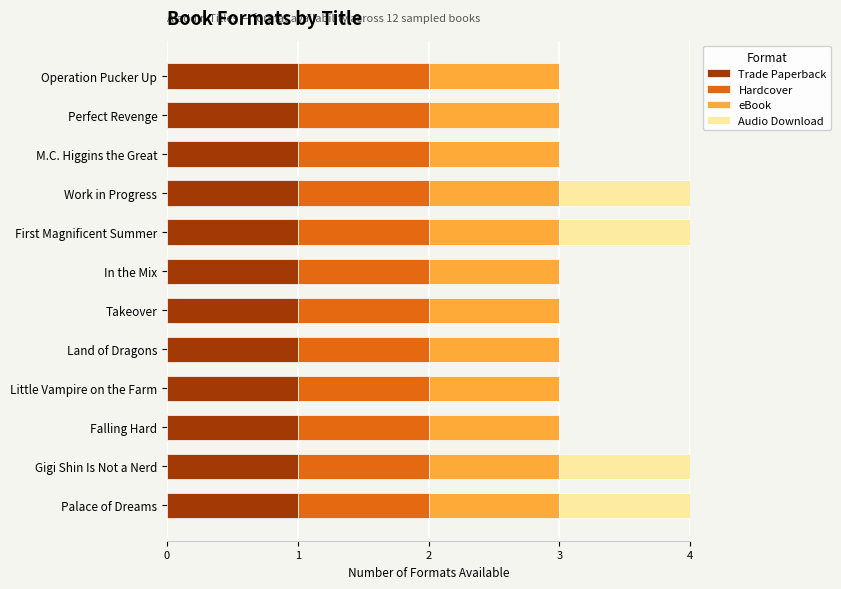

The value of Trade Paperback at First Magnificent Summer is 1. True or false?

True